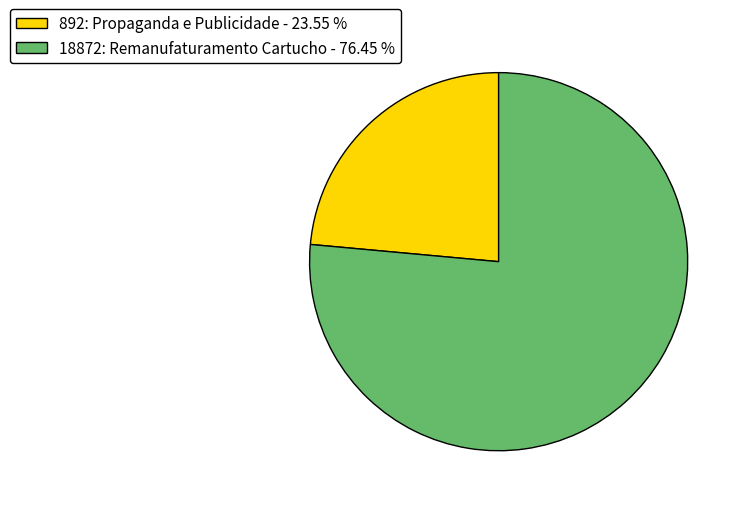

Is the sum of 892: Propaganda e Publicidade - 23.55 % and 18872: Remanufaturamento Cartucho - 76.45 % greater than half?

Yes